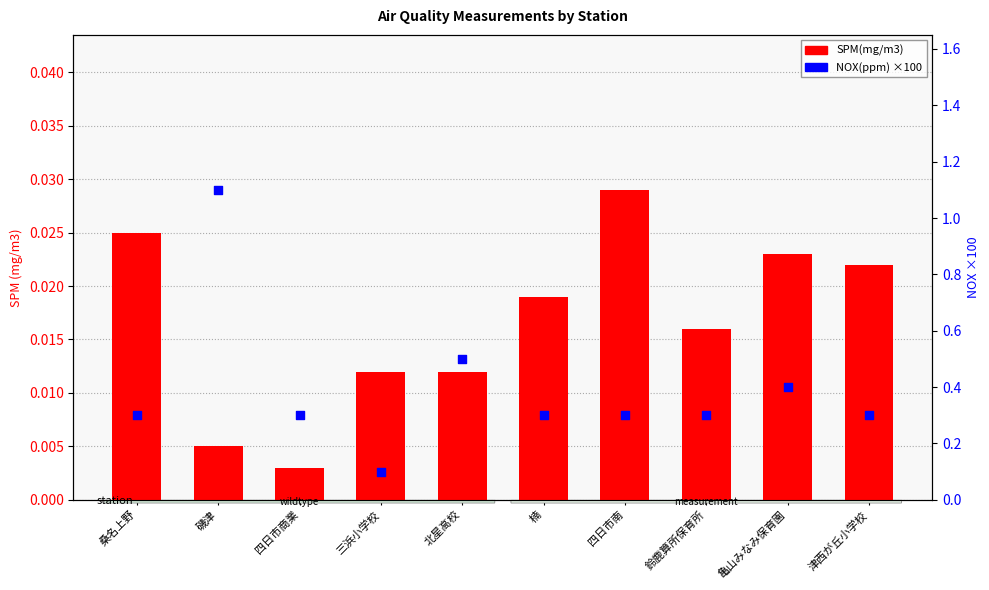

What is the total value across all series at 四日市南?

0.3